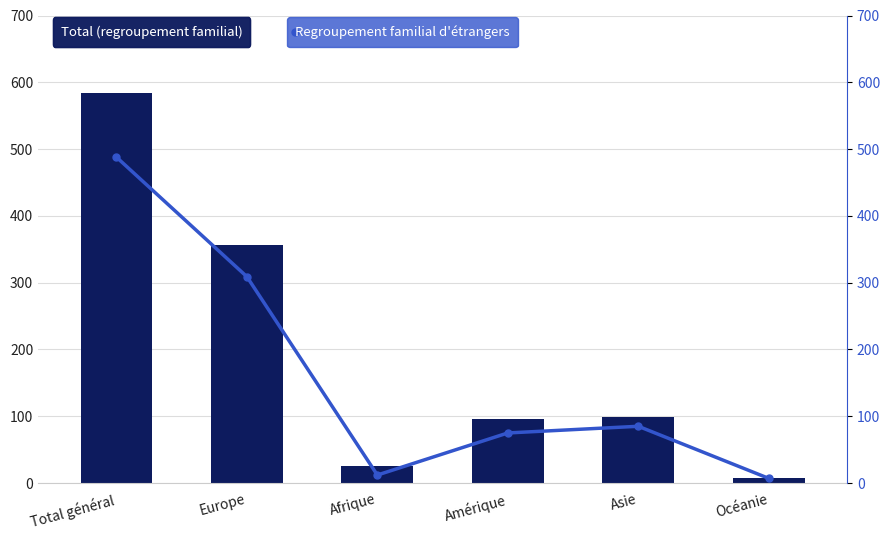

What are all the series names shown in the legend?

Total (regroupement familial), Regroupement familial d'étrangers